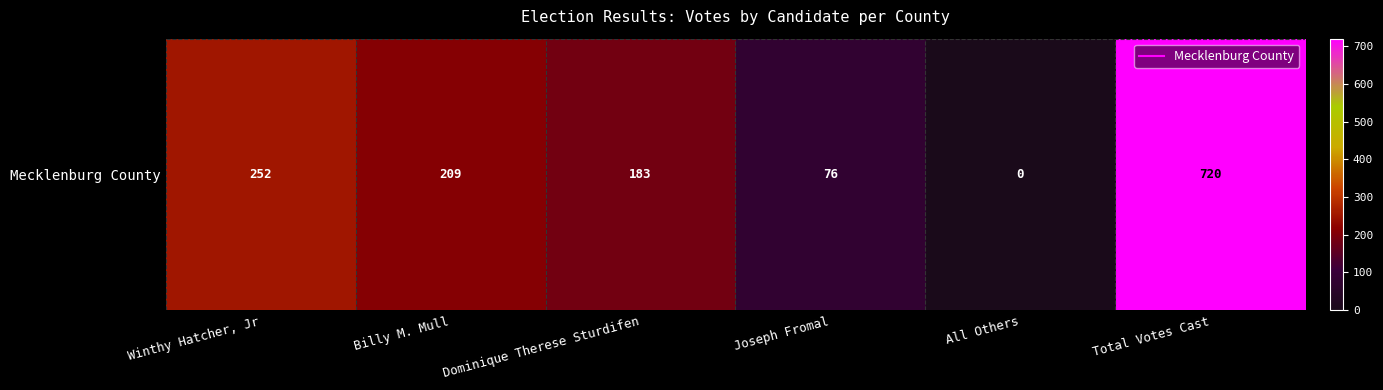

Rank the categories by value from highest to lowest.

Total Votes Cast, Winthy Hatcher, Jr, Billy M. Mull, Dominique Therese Sturdifen, Joseph Fromal, All Others